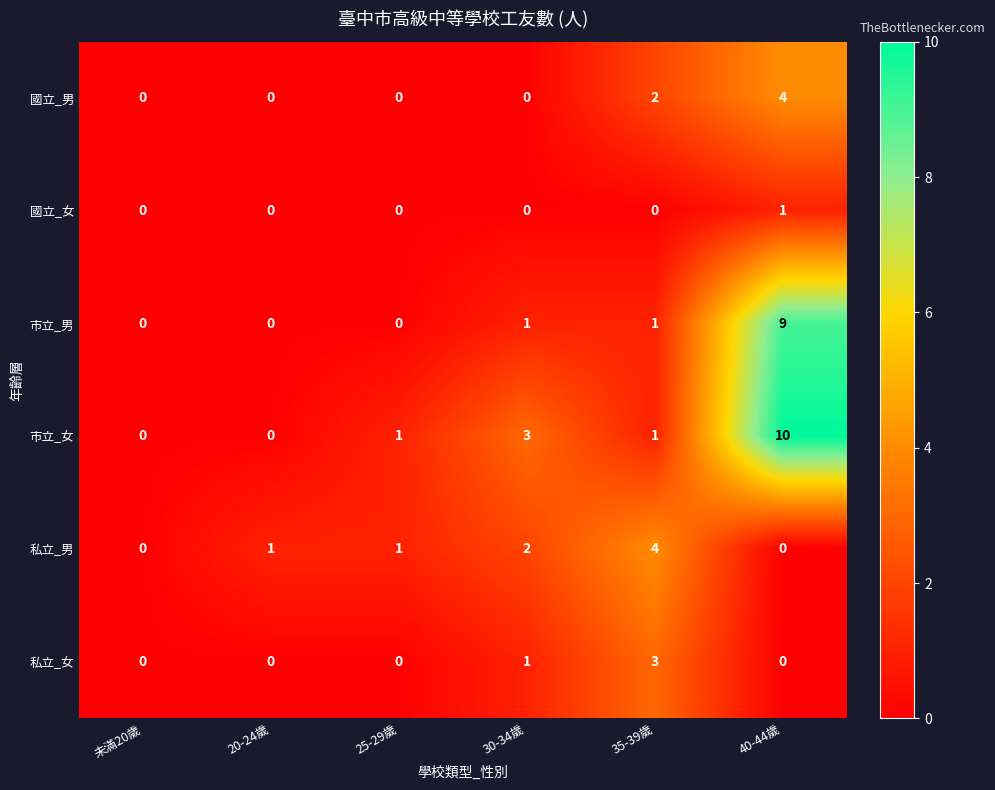

Which series has the widest spread of values?

市立_女